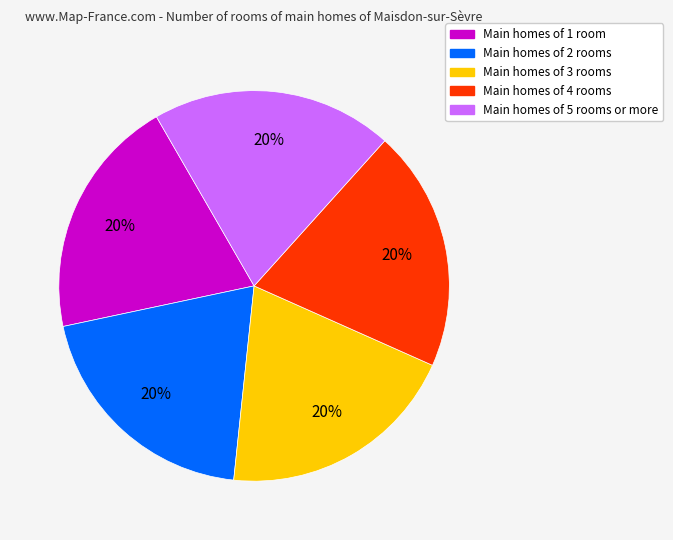

Do Main homes of 5 rooms or more and Main homes of 1 room together represent more than half of the pie?

No